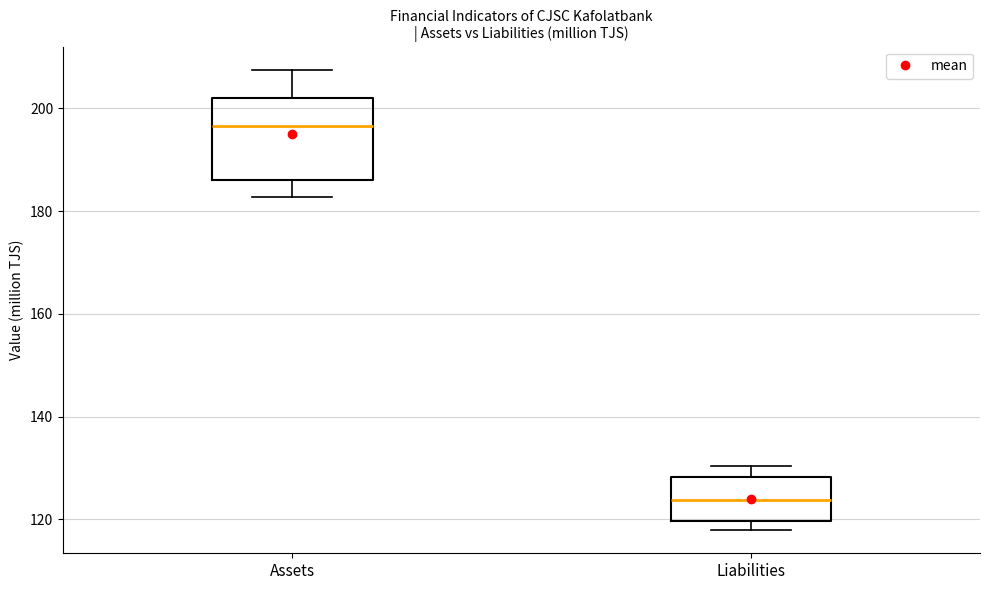

Which box is the tallest, from its lower edge to its upper edge?

Assets